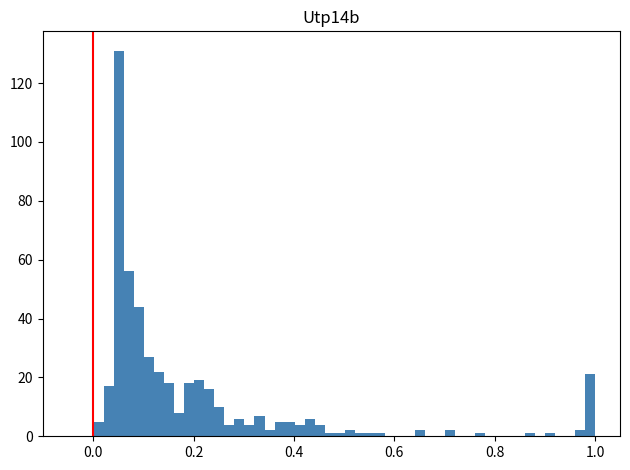

Read against the x-axis, roughly where is the centre of the tallest bar?

0.06